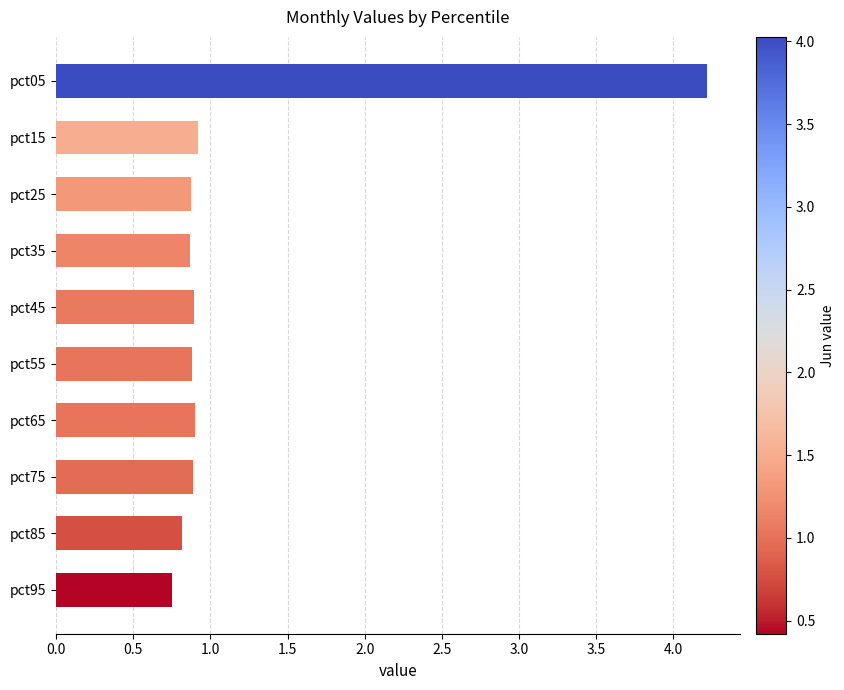

Is it true that the value at pct35 is 0.9?

True